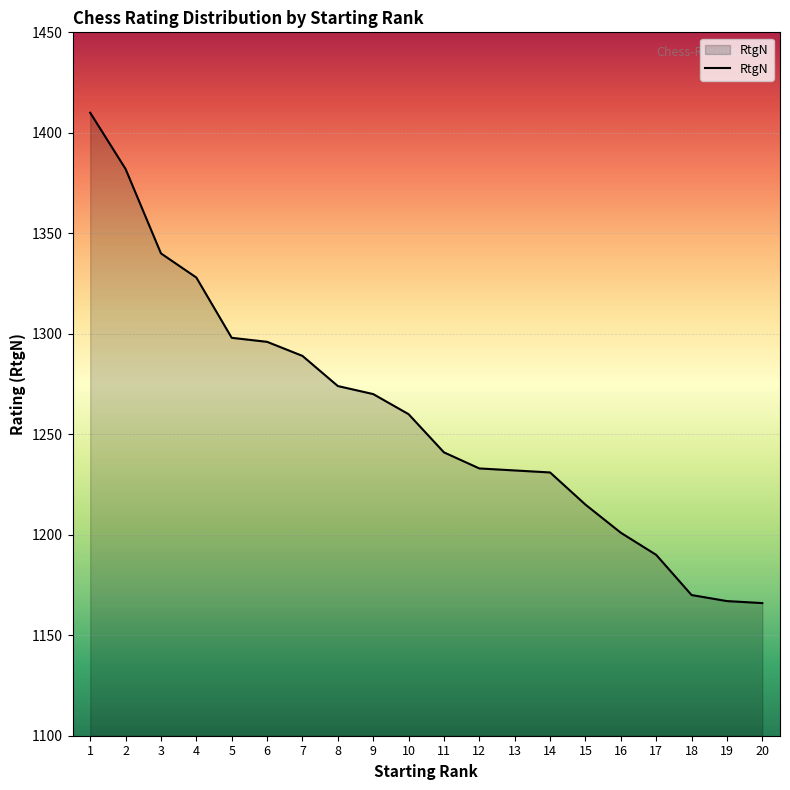

The chart shows a value of 1170 at 18. True or false?

True